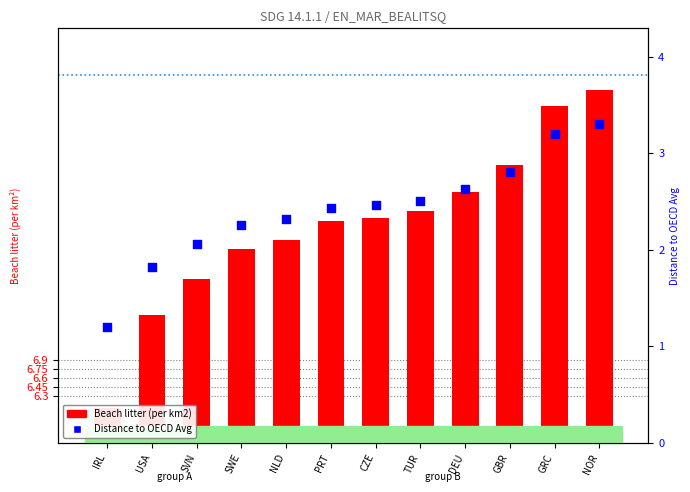

Which series has the widest spread of Y values?

Beach litter (per km2)